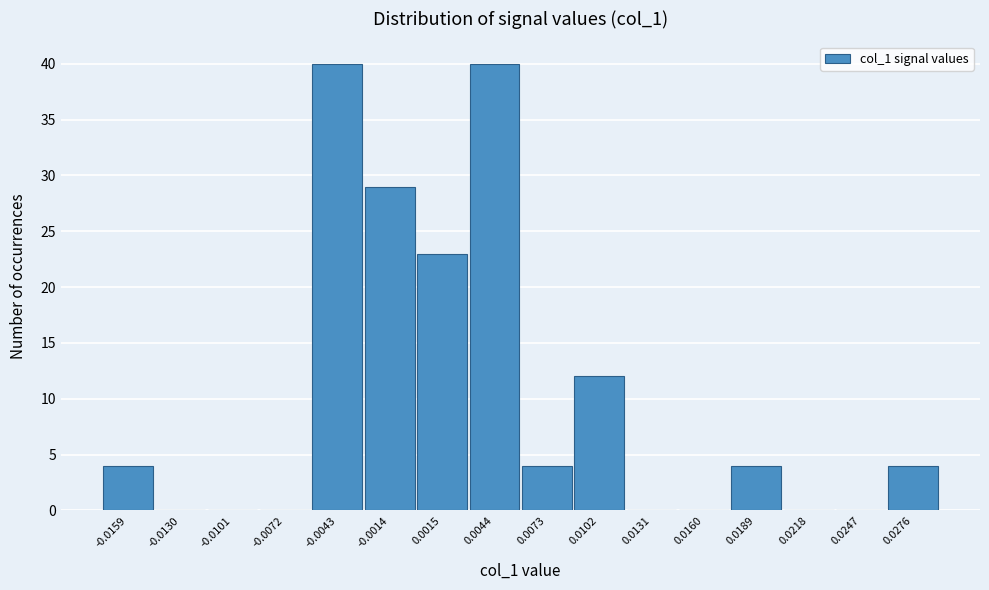

Reading right to left, transcribe all the data shown in this chart.

0.0276=4	0.0247=0	0.0218=0	0.0189=4	0.0160=0	0.0131=0	0.0102=12	0.0073=4	0.0044=40	0.0015=23	-0.0014=29	-0.0043=40	-0.0072=0	-0.0101=0	-0.0130=0	-0.0159=4